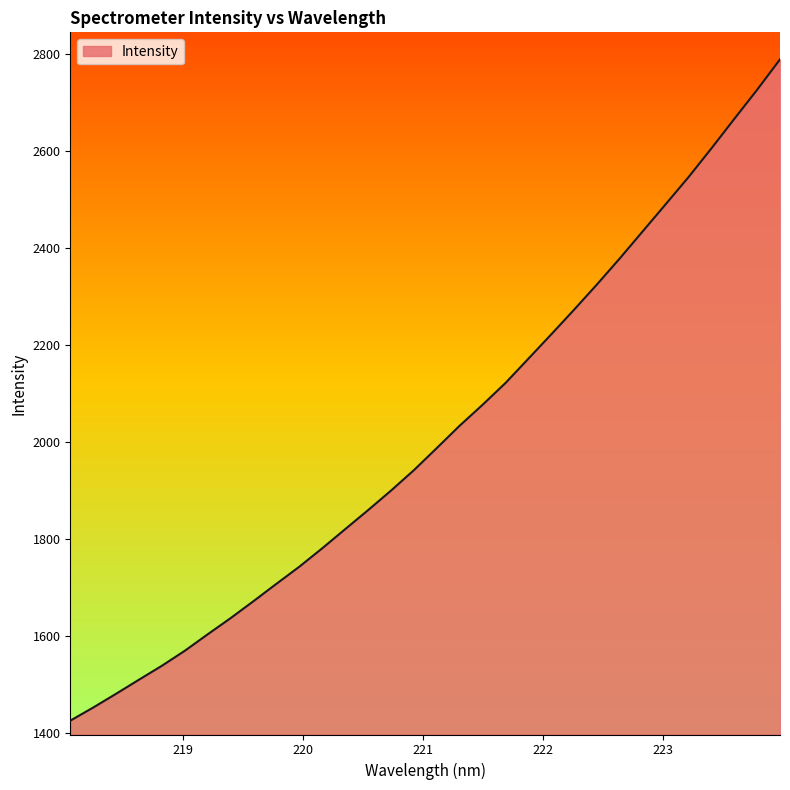

What is the difference between the maximum and minimum values?

1363.2